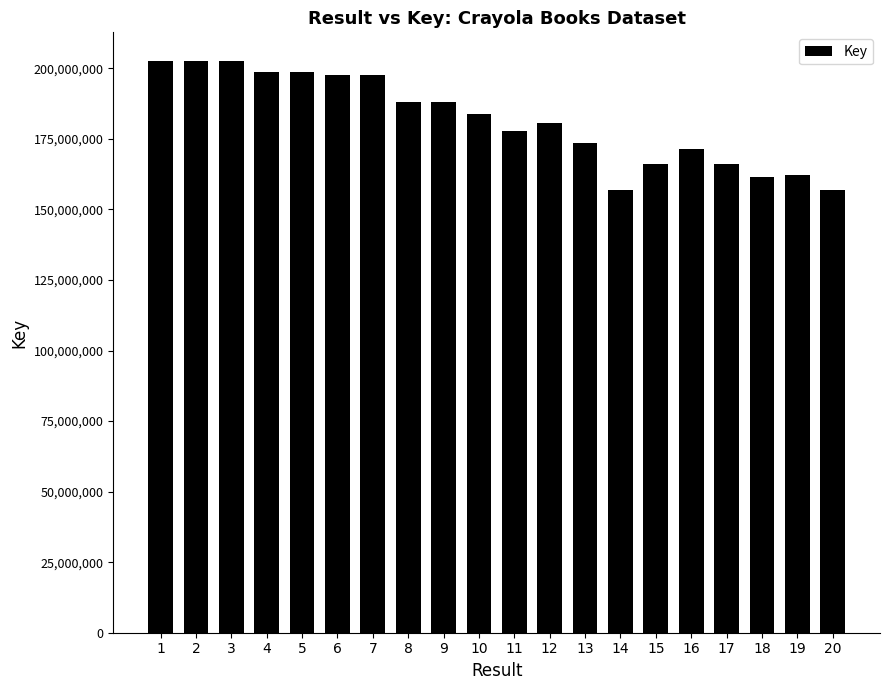

What is the ratio of the value at 20 to the value at 8?

0.8